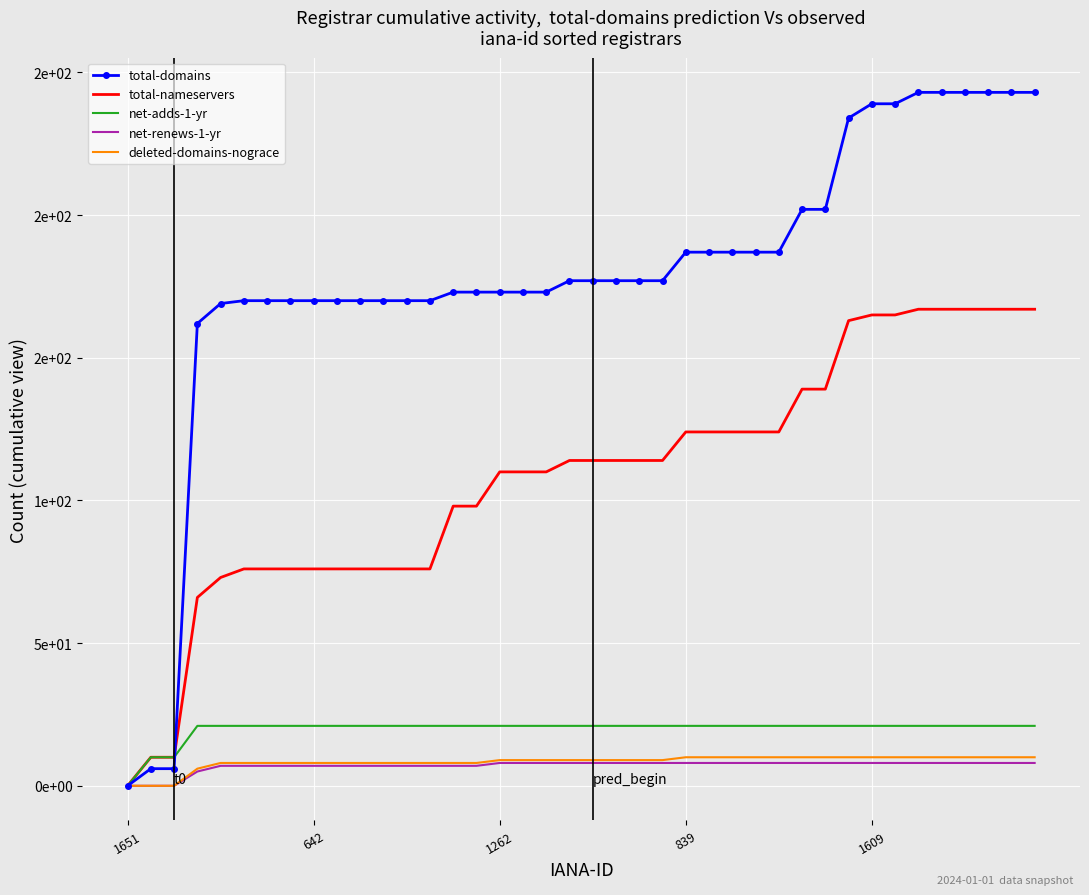

What are all the series names shown in the legend?

total-domains, total-nameservers, net-adds-1-yr, net-renews-1-yr, deleted-domains-nograce